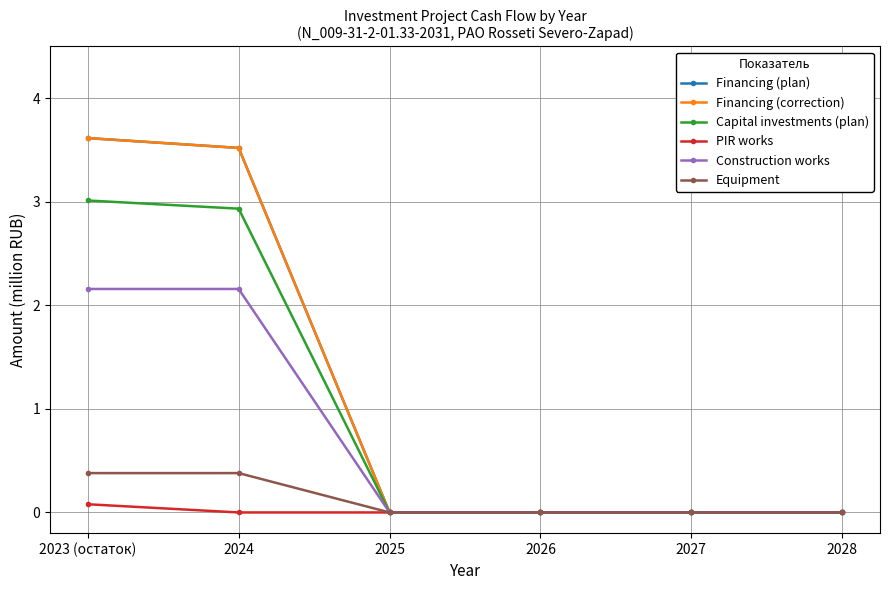

Does the chart have visible grid lines?

Yes